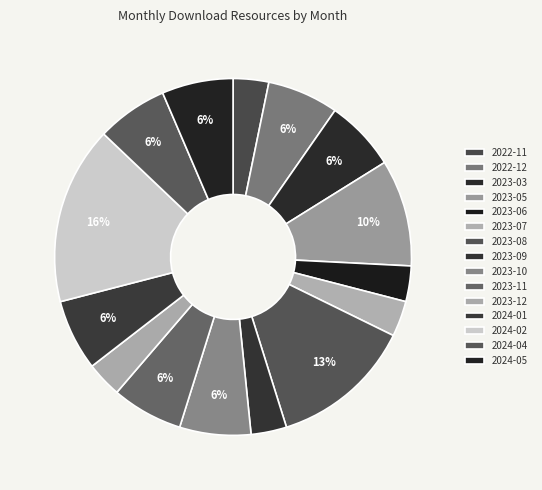

To the nearest percent, what is the difference between the largest and smallest slice percentages?

13%